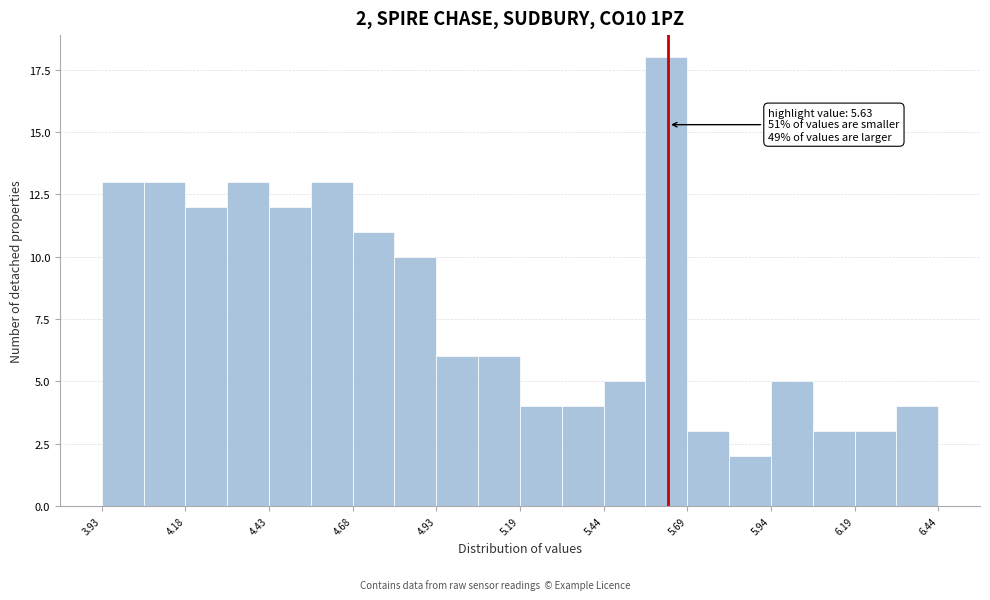

Around what value on the x-axis is the tallest bar? Give the approximate position of its centre, as read against the axis.

5.60